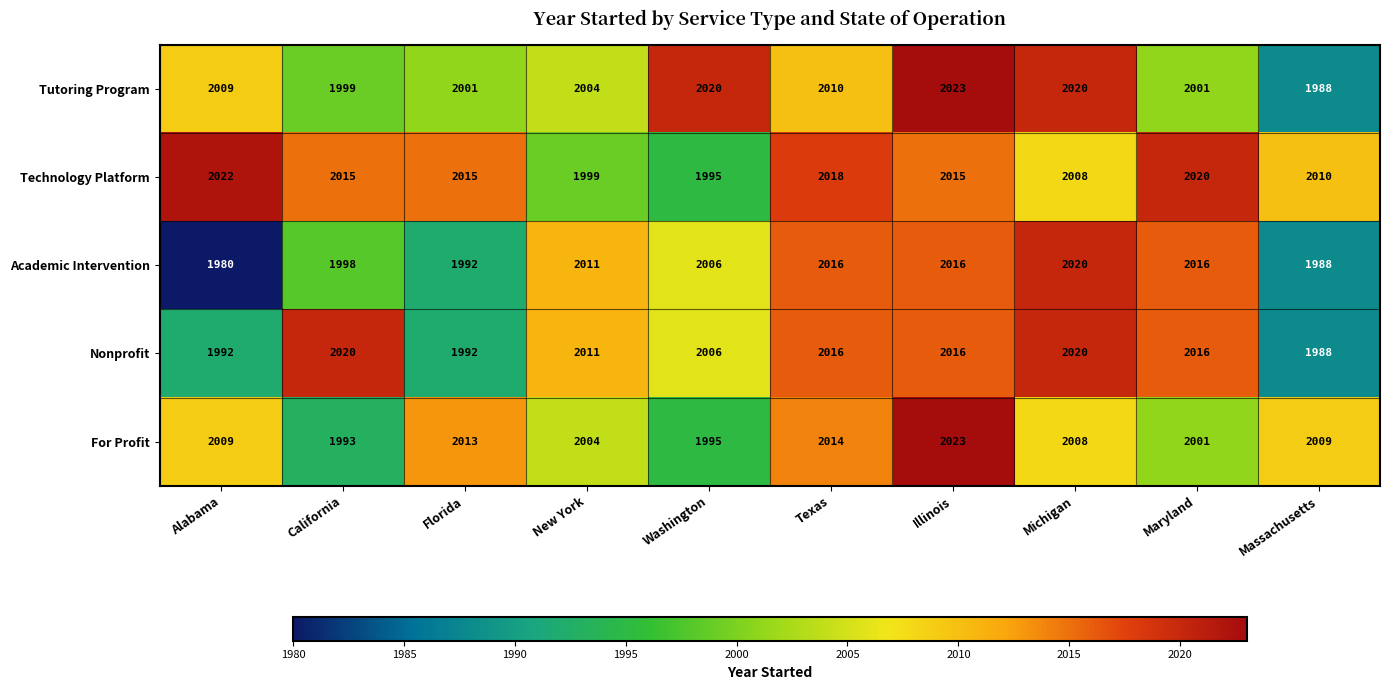

Which series has the largest total across all categories?

Technology Platform